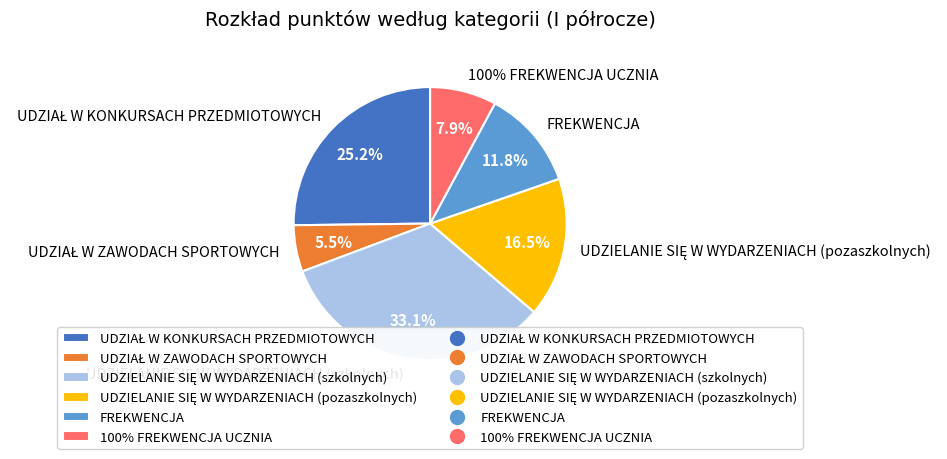

Do 100% FREKWENCJA UCZNIA and UDZIAŁ W KONKURSACH PRZEDMIOTOWYCH together represent more than half of the pie?

No